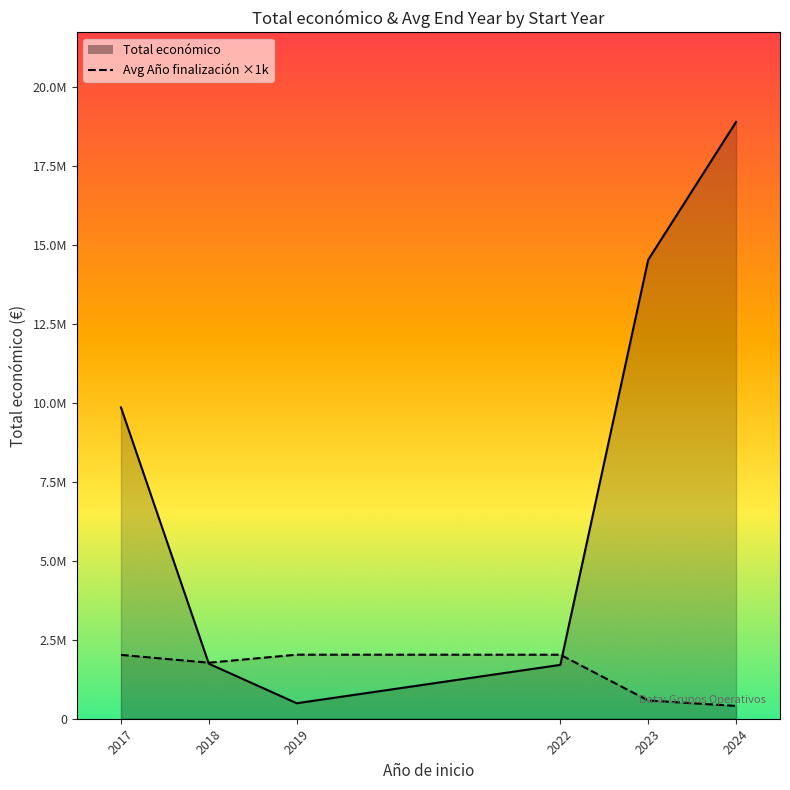

Which category has the lowest value in the Total económico series?

2019